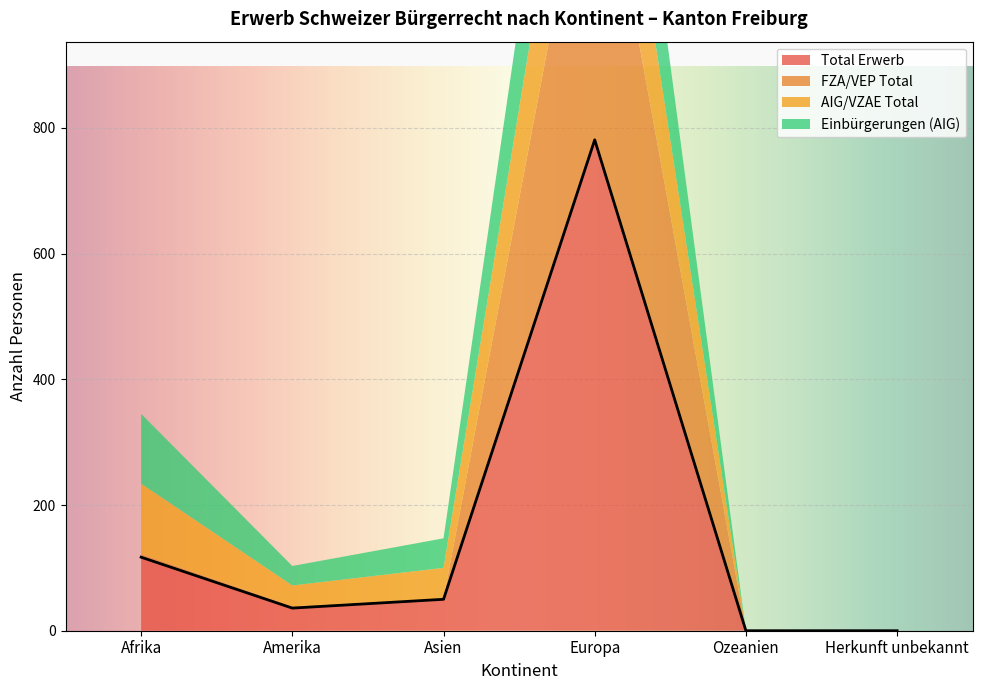

Between Afrika and Herkunft unbekannt, which is larger?

Afrika